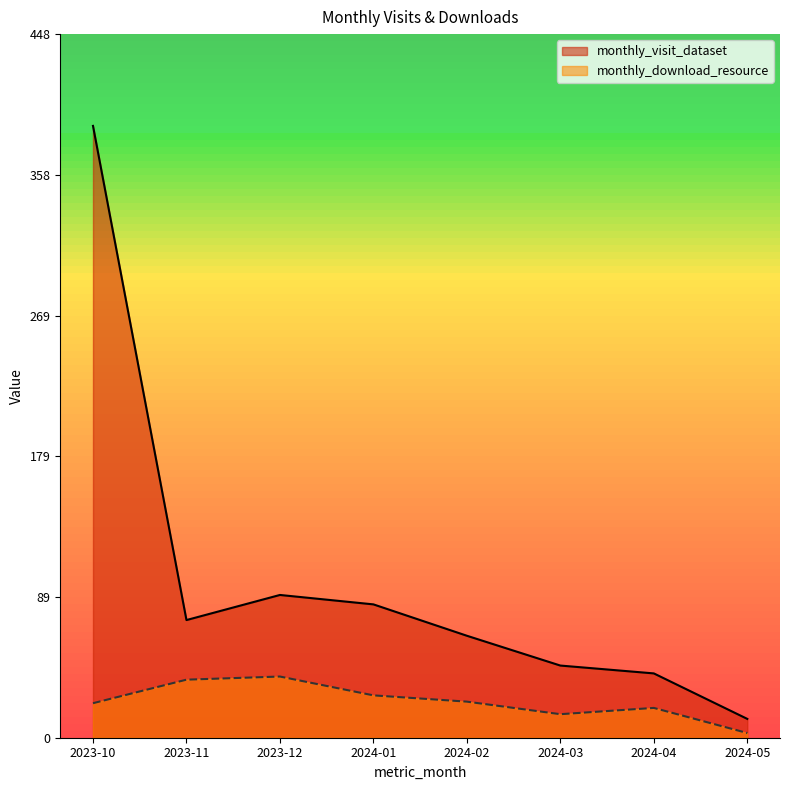

Rank the series by their average value, from lowest to highest.

monthly_download_resource, monthly_visit_dataset